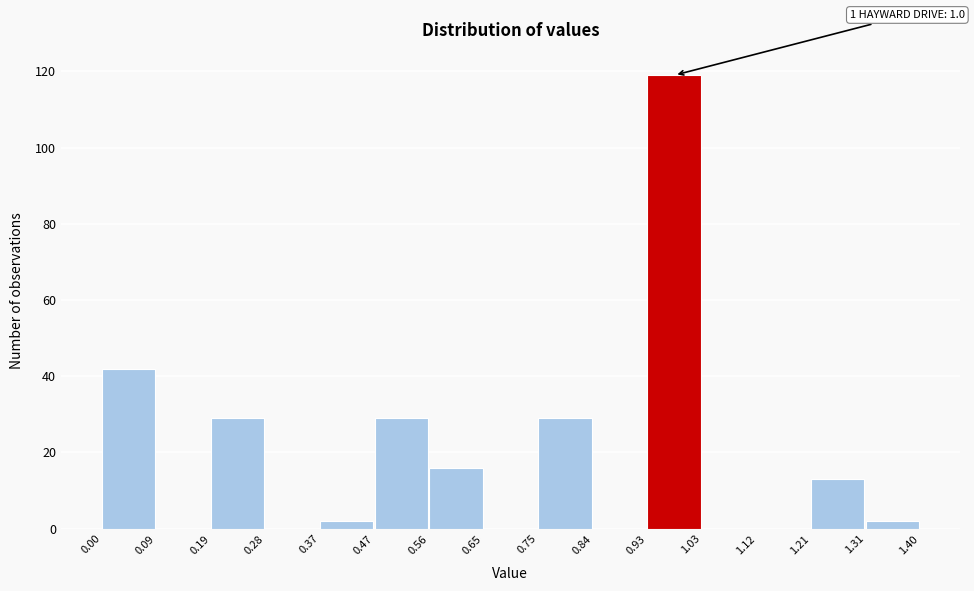

Over which range of the x-axis is the bar tallest?

0.93 to 1.03